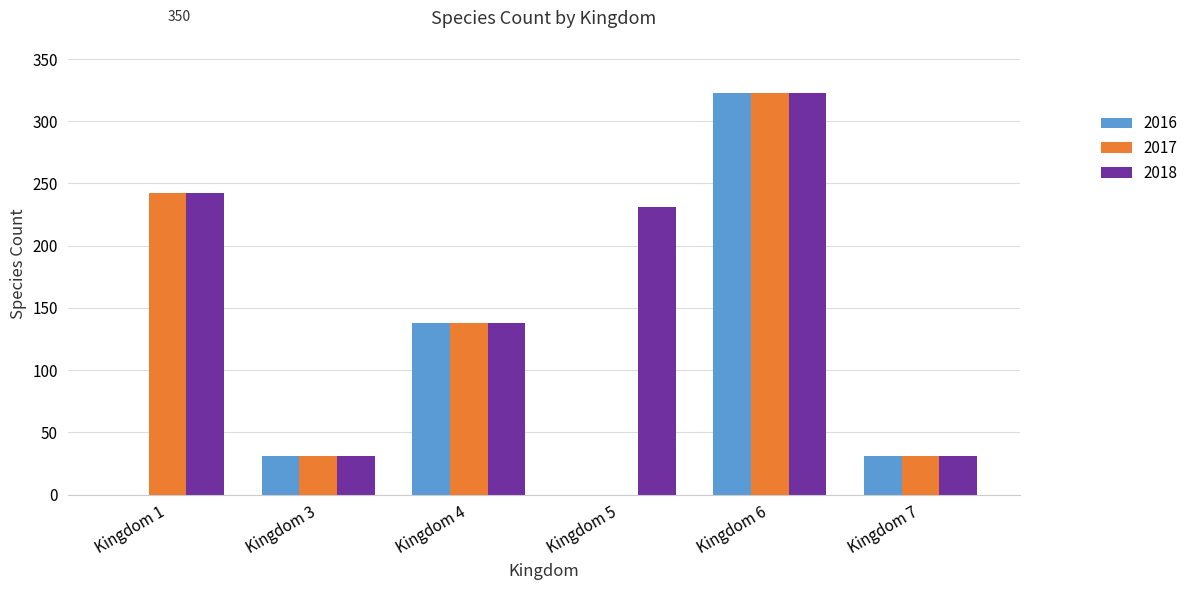

What is the maximum value for 2016?

323